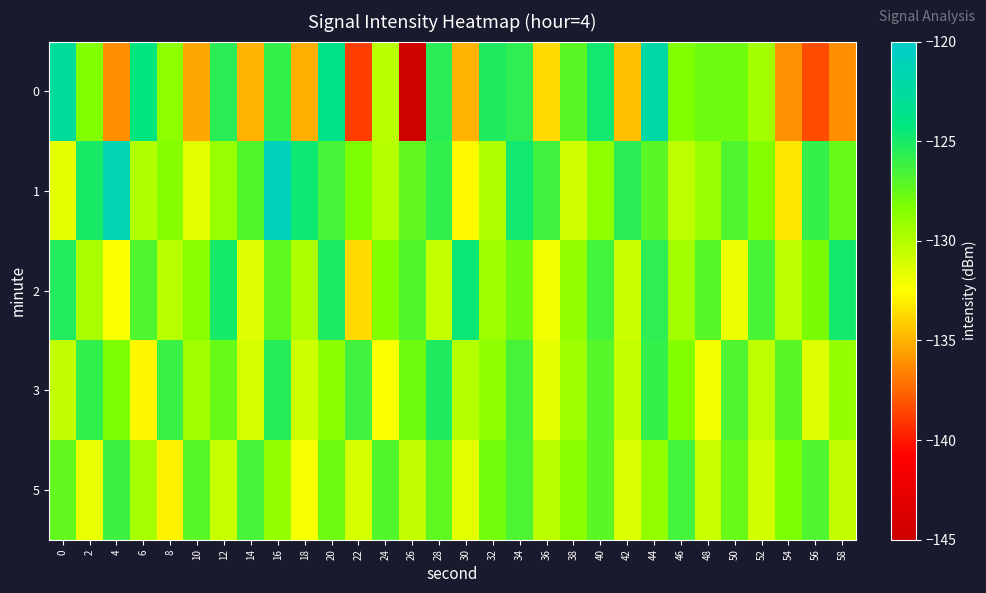

Reading left to right, transcribe all the data shown in this chart.

0: 0=-122.7	2=-128.4	4=-136.2	6=-124.2	8=-128.8	10=-135.4	12=-125.5	14=-135.0	16=-125.9	18=-135.1	20=-123.7	22=-138.8	24=-130.2	26=-144.6	28=-125.5	30=-135.0	32=-125.2	34=-125.7	36=-133.7	38=-127.2	40=-124.8	42=-134.6	44=-122.1	46=-128.4	48=-127.8	50=-127.8	52=-129.5	54=-136.1	56=-138.3	58=-136.1
1: 0=-131.7	2=-125.0	4=-121.4	6=-129.9	8=-128.5	10=-131.6	12=-129.1	14=-126.9	16=-121.0	18=-124.6	20=-126.5	22=-128.3	24=-130.1	26=-127.4	28=-125.8	30=-132.6	32=-129.9	34=-124.7	36=-126.3	38=-131.0	40=-128.8	42=-125.5	44=-127.2	46=-130.4	48=-129.1	50=-126.8	52=-128.5	54=-133.2	56=-125.9	58=-127.6
2: 0=-125.3	2=-129.7	4=-132.4	6=-126.8	8=-130.2	10=-128.6	12=-124.9	14=-131.5	16=-127.3	18=-129.8	20=-125.1	22=-133.7	24=-128.4	26=-126.9	28=-130.6	30=-124.5	32=-129.3	34=-127.8	36=-132.1	38=-128.9	40=-126.4	42=-130.8	44=-125.7	46=-129.5	48=-127.1	50=-131.9	52=-126.6	54=-130.3	56=-128.2	58=-124.8
3: 0=-130.5	2=-125.8	4=-128.3	6=-132.7	8=-126.1	10=-129.4	12=-127.6	14=-131.2	16=-125.4	18=-130.9	20=-128.7	22=-126.3	24=-132.5	26=-127.9	28=-125.2	30=-130.1	32=-128.8	34=-126.5	36=-131.7	38=-129.3	40=-127.0	42=-130.6	44=-125.9	46=-128.4	48=-132.2	50=-126.8	52=-130.4	54=-127.2	56=-131.5	58=-129.0
5: 0=-127.4	2=-131.8	4=-126.2	6=-129.6	8=-132.9	10=-127.1	12=-130.7	14=-126.5	16=-129.0	18=-132.3	20=-127.8	22=-131.1	24=-126.9	26=-130.5	28=-127.3	30=-131.6	32=-128.0	34=-126.7	36=-130.2	38=-128.6	40=-127.2	42=-131.4	44=-128.9	46=-126.4	48=-130.8	50=-127.6	52=-131.0	54=-128.3	56=-126.8	58=-130.5